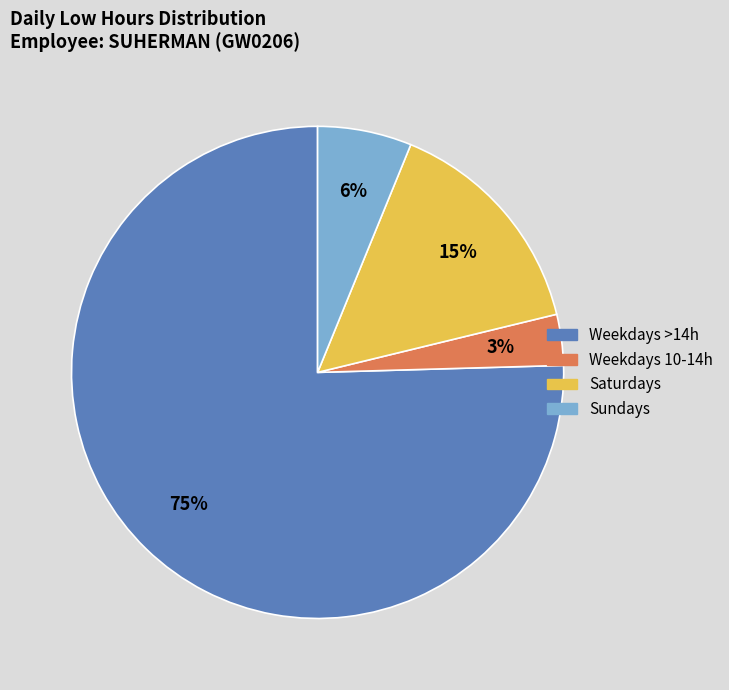

Do Saturdays and Sundays together represent more than half of the pie?

No